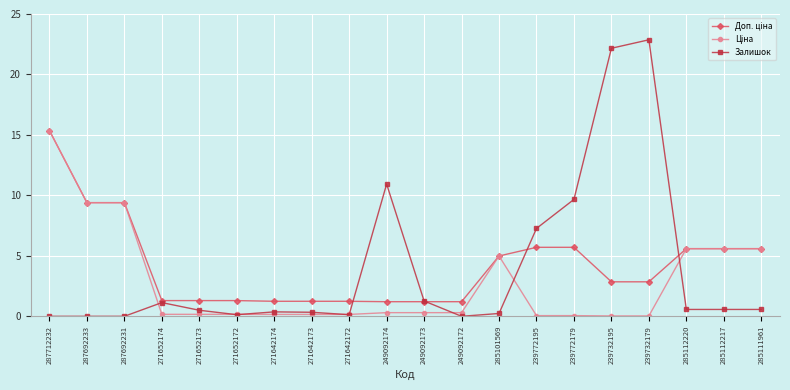

At how many categories does at least one series exceed 6?

8